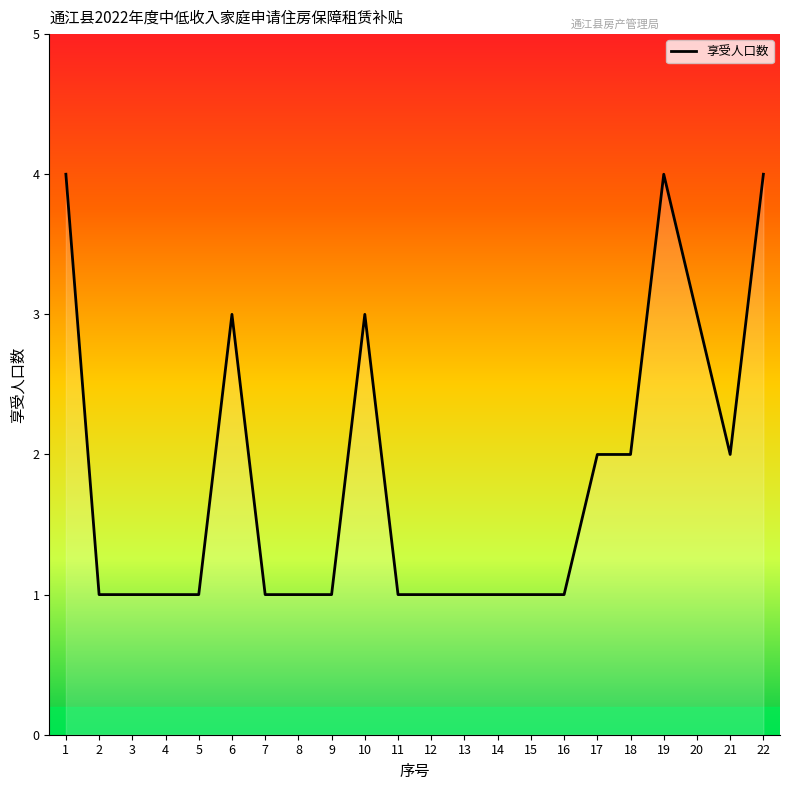

What is the average value?

2